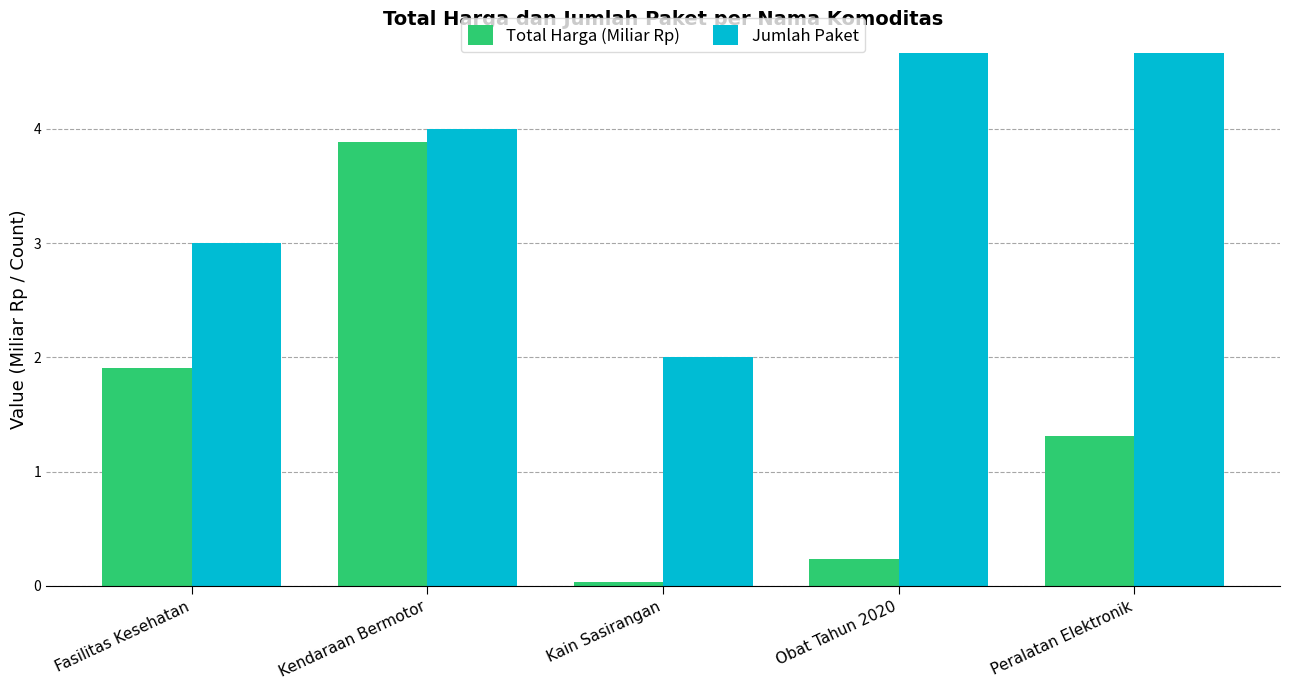

Where is Total Harga (Miliar Rp) nearest to the value 1?

Peralatan Elektronik